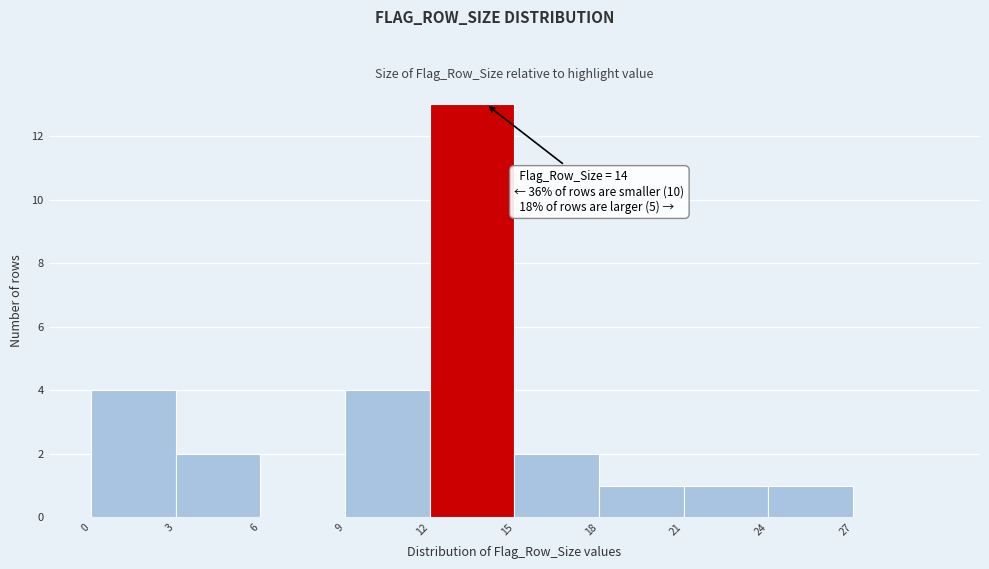

Over which range of the x-axis is the bar tallest?

12 to 15